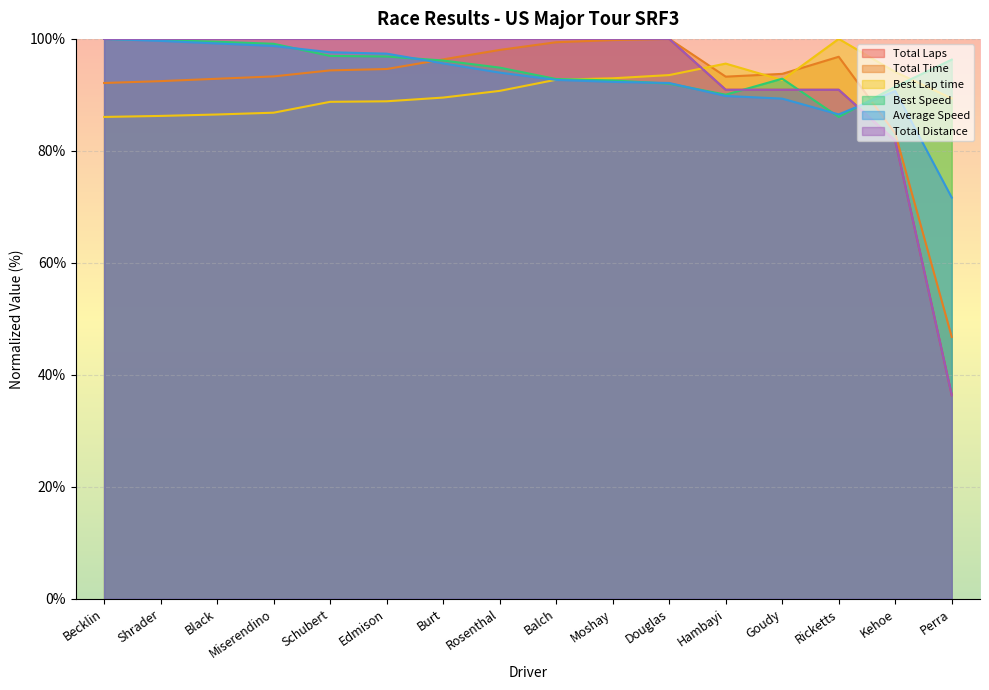

How many intersections are there between Best Speed and Average Speed?

6